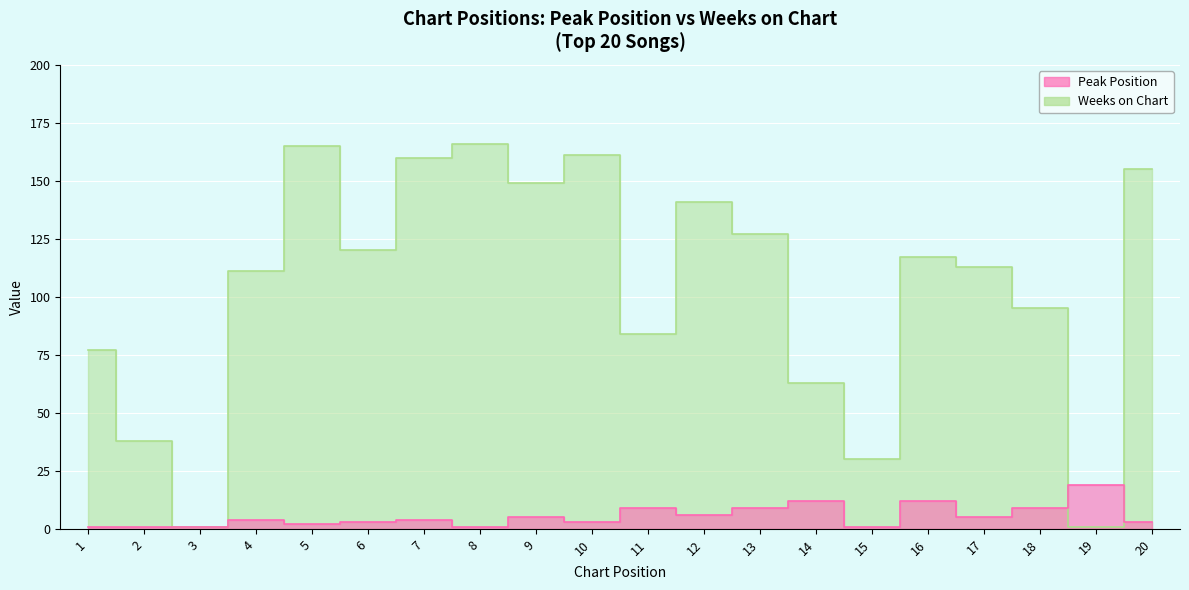

In Weeks on Chart, how many points are higher than both neighbors (excluding endpoints)?

5